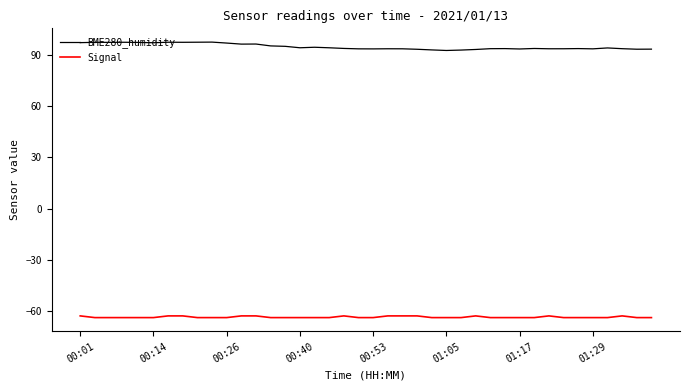

What is the maximum value for Signal?

-63.0